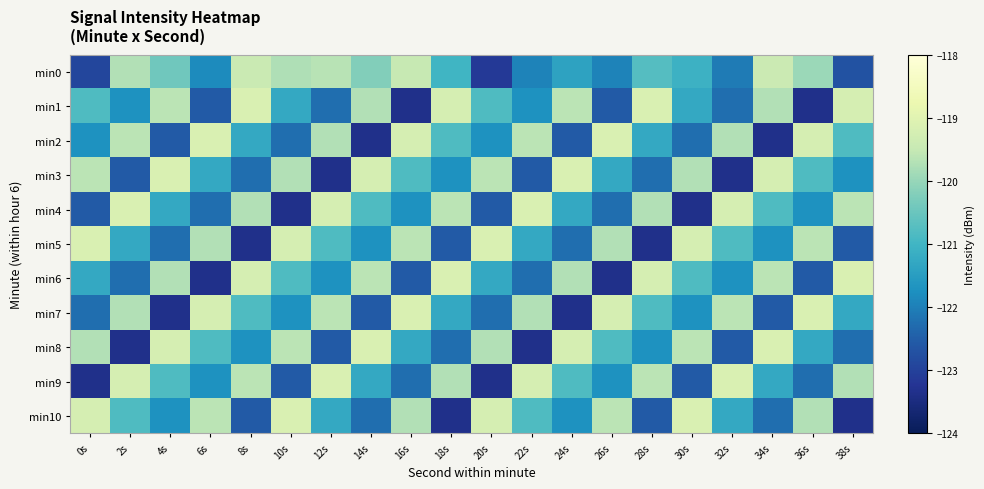

Between 8s and 36s, which series saw the biggest shift?

min1